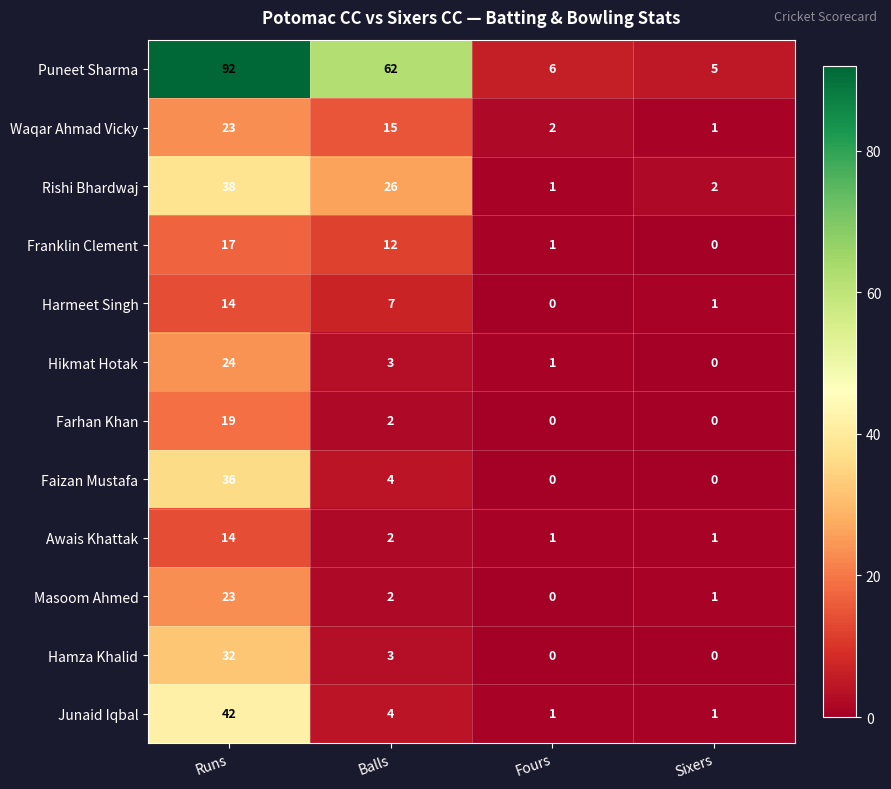

Between Balls and Sixers, which series saw the biggest shift?

Puneet Sharma